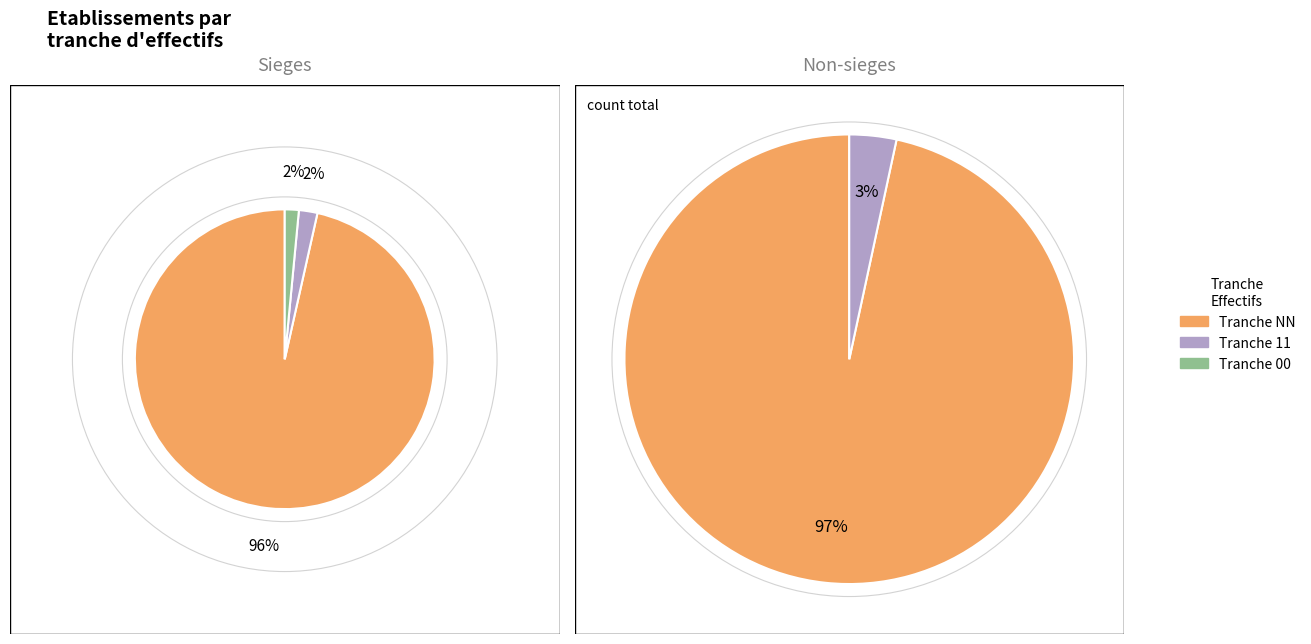

Which category accounts for the majority?

NN